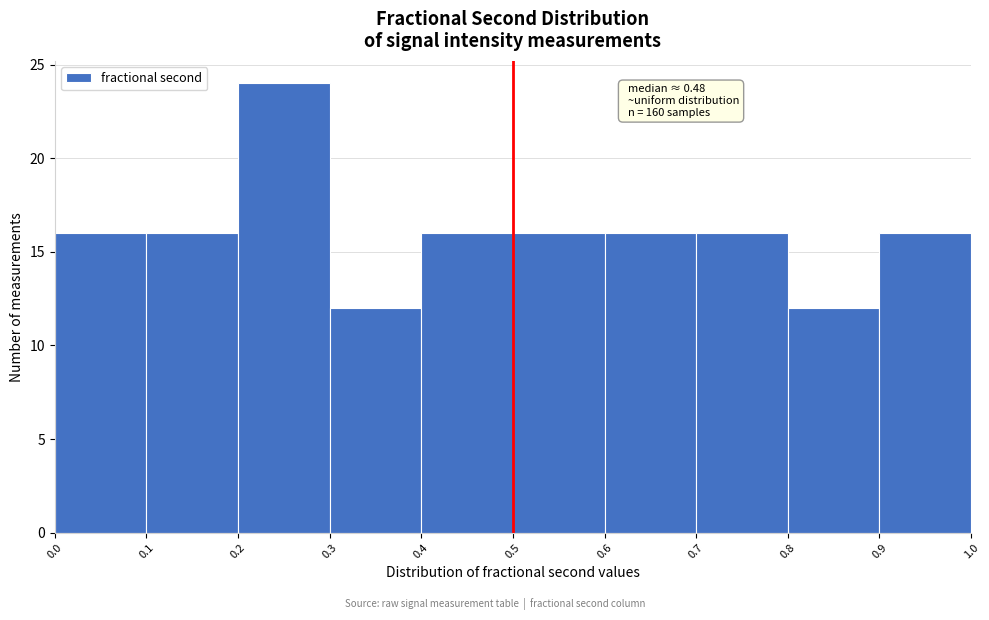

Over which range of the x-axis is the bar tallest?

0.2 to 0.3